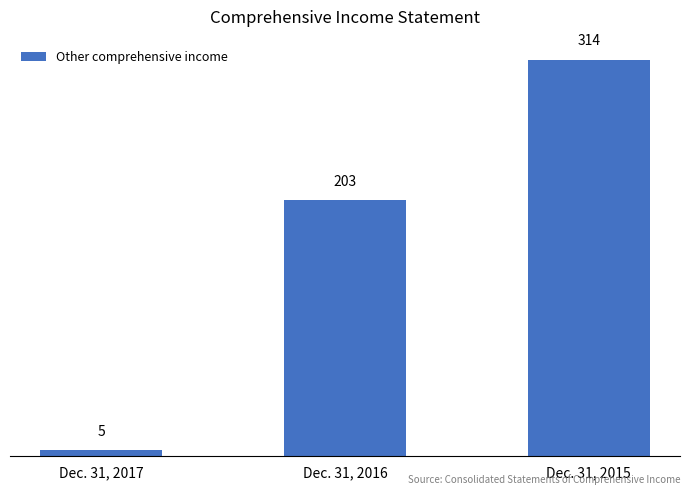

Which label corresponds to the smallest value in the chart?

Dec. 31, 2017